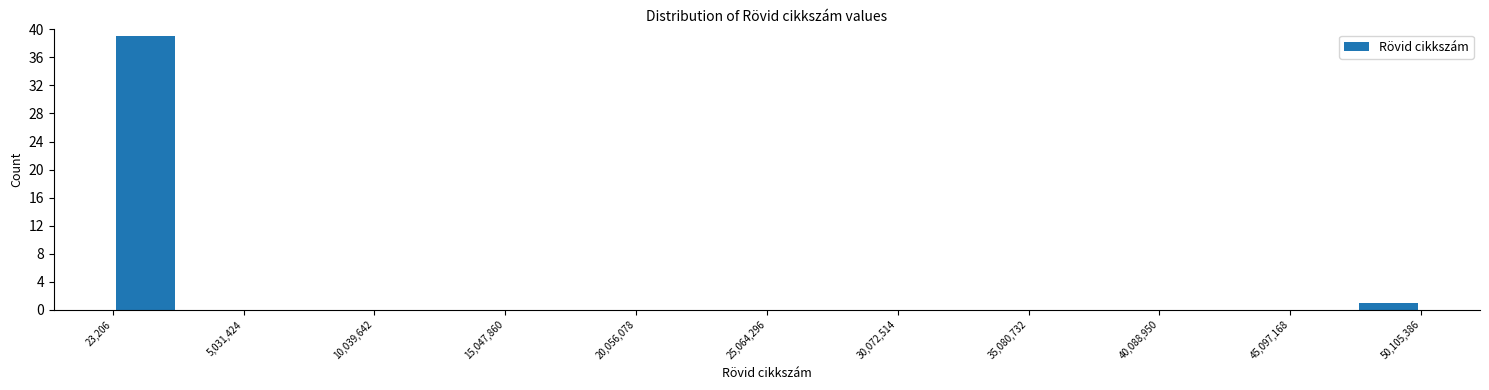

Around what value on the x-axis is the tallest bar? Give the approximate position of its centre, as read against the axis.

1000000